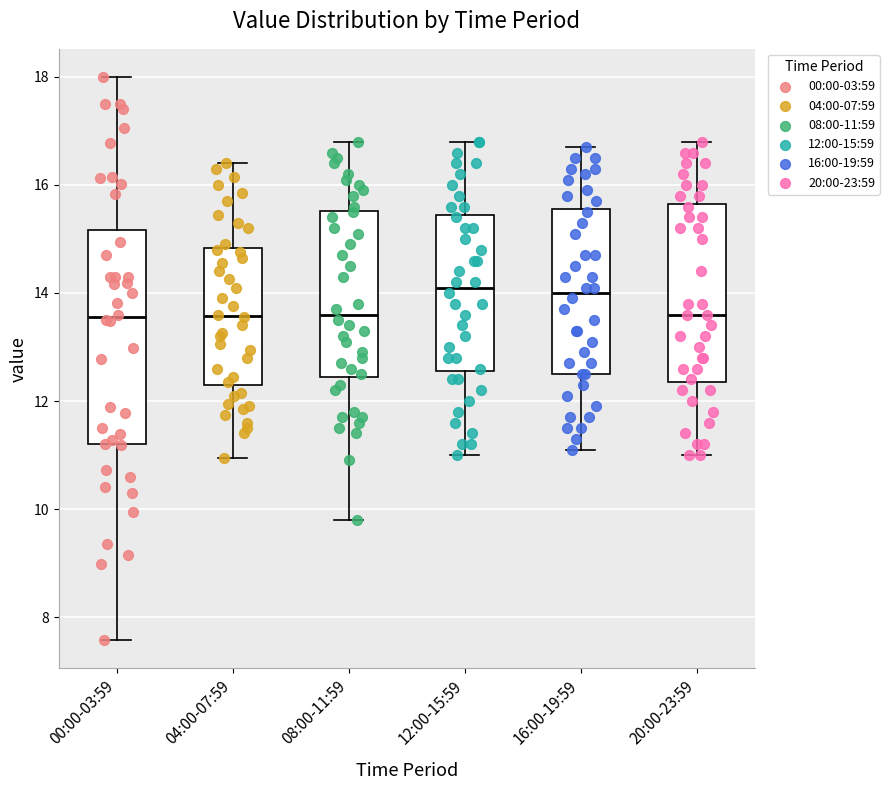

Reading left to right, read every box against the y-axis: the position of its median line, the range the box covers, and the ends of its whiskers. The values are not printed on the chart, so give them approximately, as read against the axis.

00:00-03:59: median 13.6, box 11.2 to 15.2, whiskers 7.6 to 18.0
04:00-07:59: median 13.6, box 12.4 to 14.8, whiskers 11.0 to 16.4
08:00-11:59: median 13.6, box 12.4 to 15.6, whiskers 9.8 to 16.8
12:00-15:59: median 14.2, box 12.6 to 15.4, whiskers 11.0 to 16.8
16:00-19:59: median 14.0, box 12.6 to 15.6, whiskers 11.2 to 16.8
20:00-23:59: median 13.6, box 12.4 to 15.6, whiskers 11.0 to 16.8